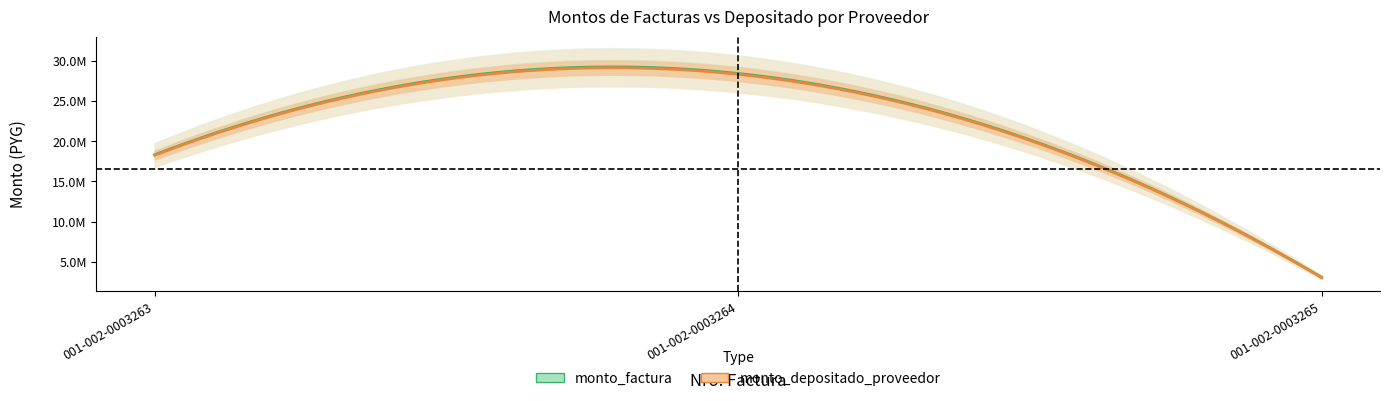

What is the value of the monto_depositado_proveedor point at the 2nd from the left?

28311673